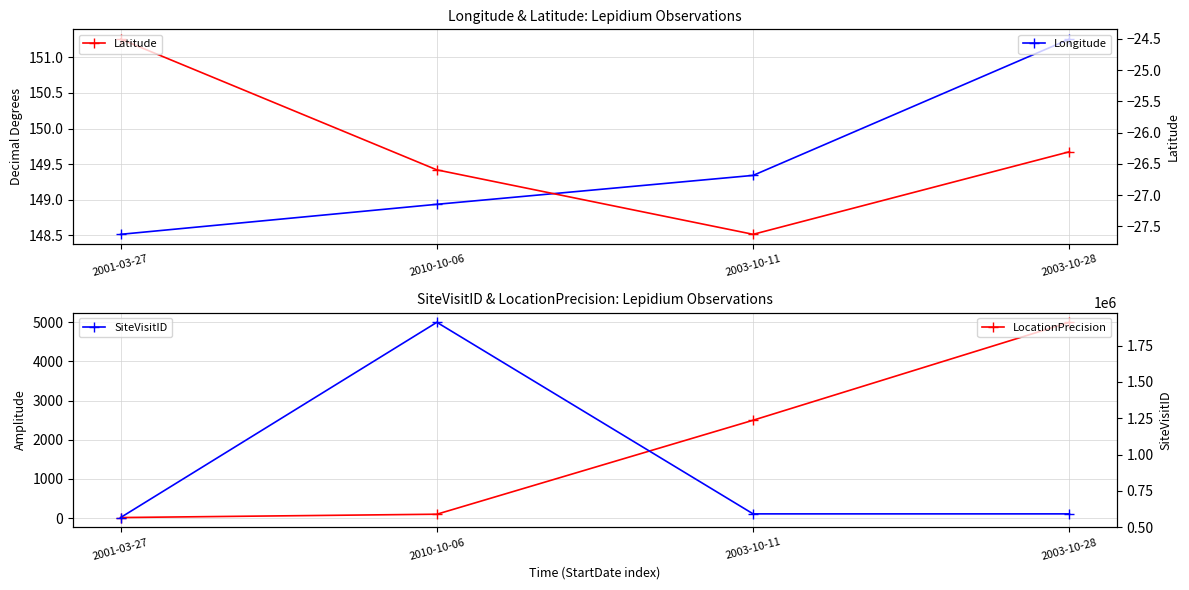

At which label is Longitude closest to 149?

2010-10-06